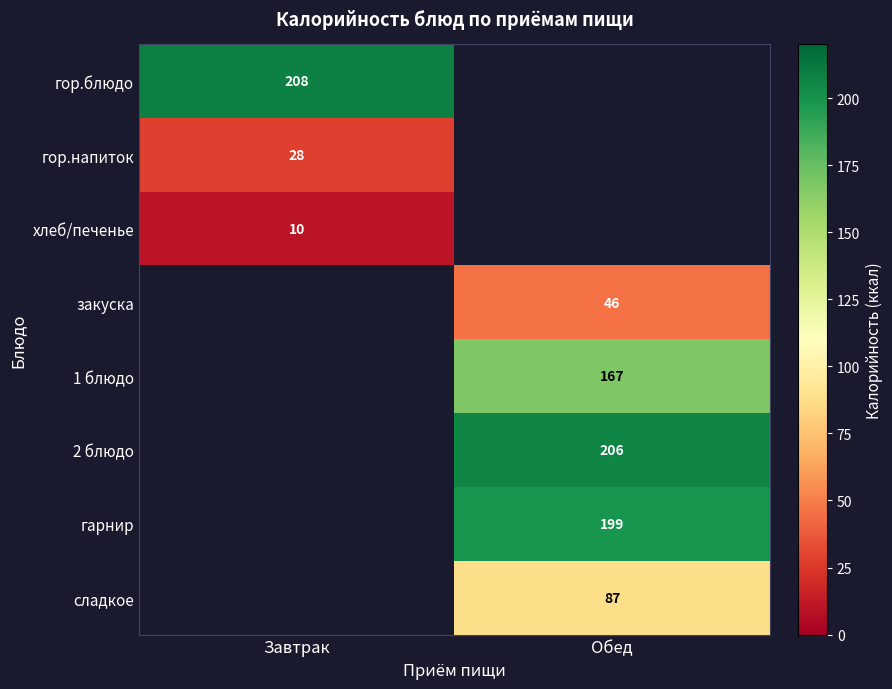

The сладкое series shows 87 at Обед. True or false?

True